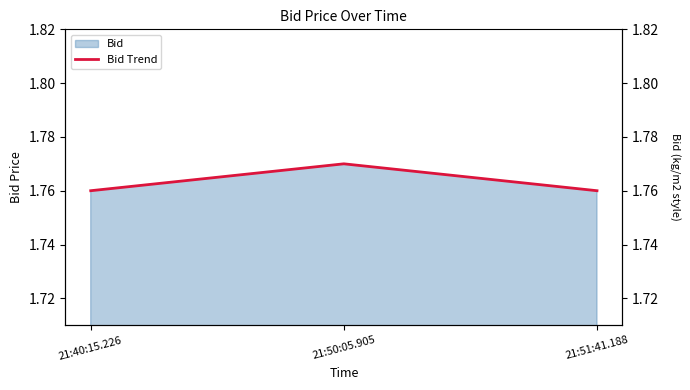

Between 21:50:05.905 and 21:40:15.226, which is larger?

21:50:05.905